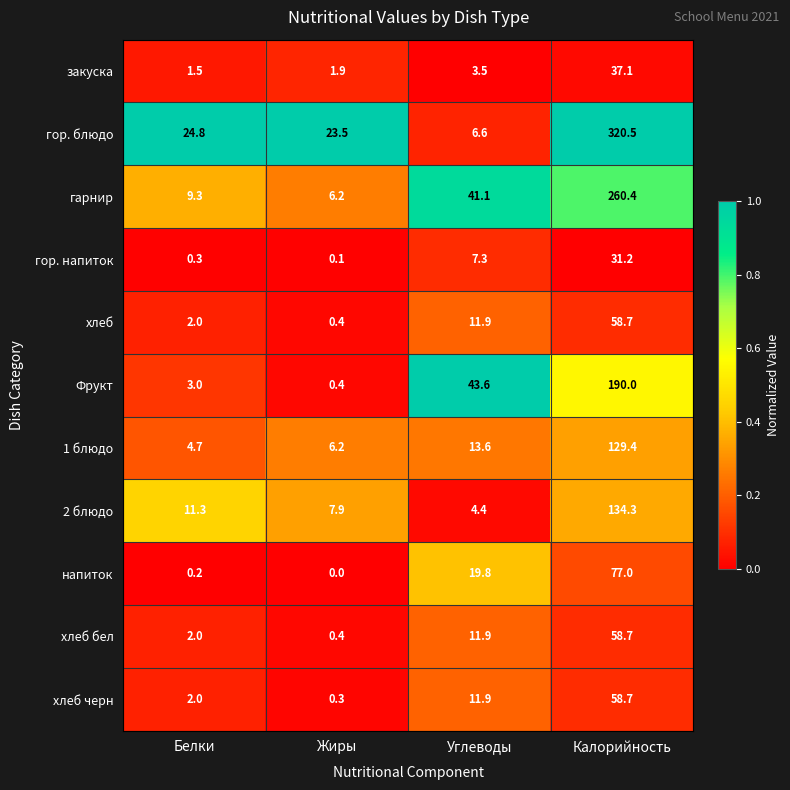

Which series has the largest range (max minus min)?

гор. блюдо